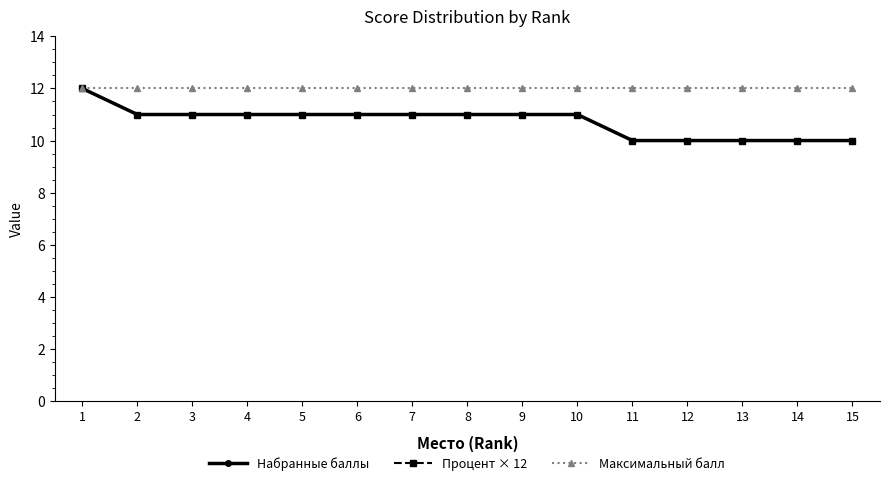

Does the chart have visible grid lines?

No